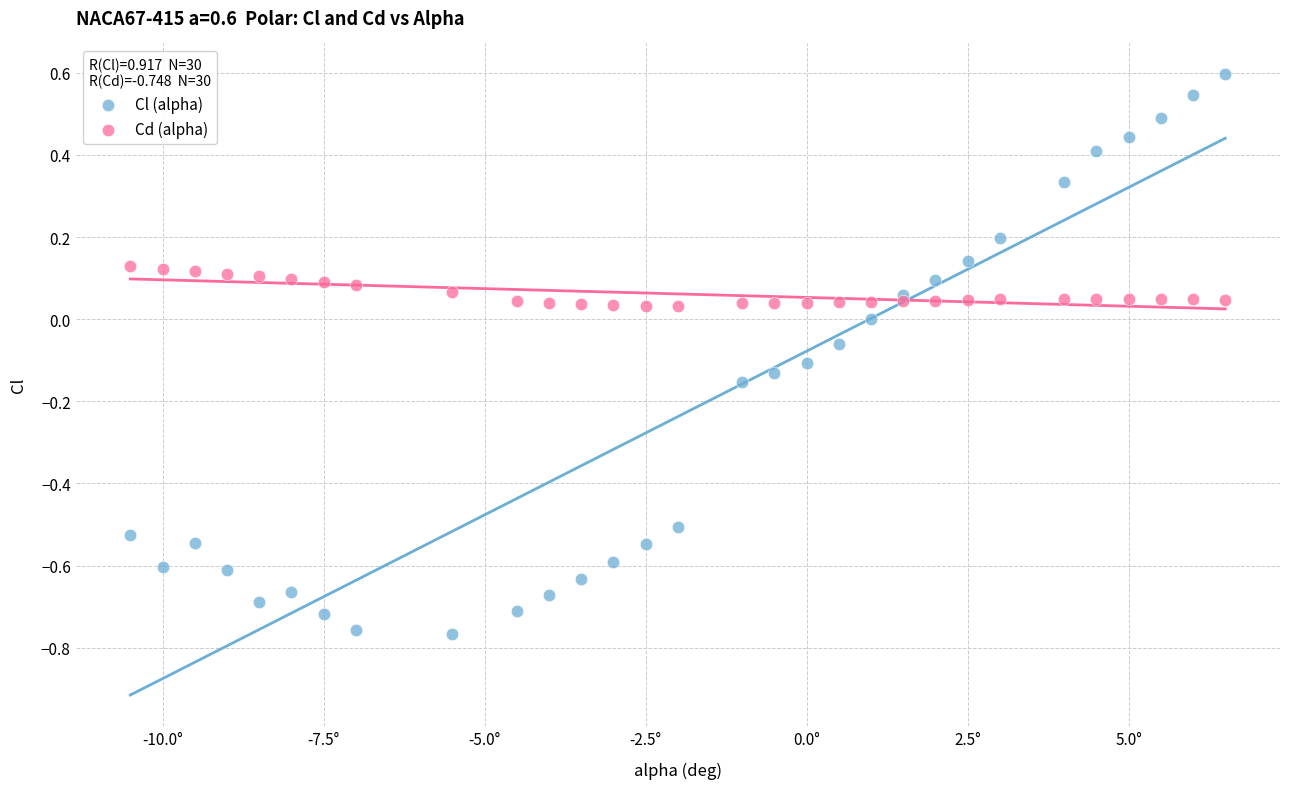

Which series has the largest Y range (max minus min)?

Cl (alpha)